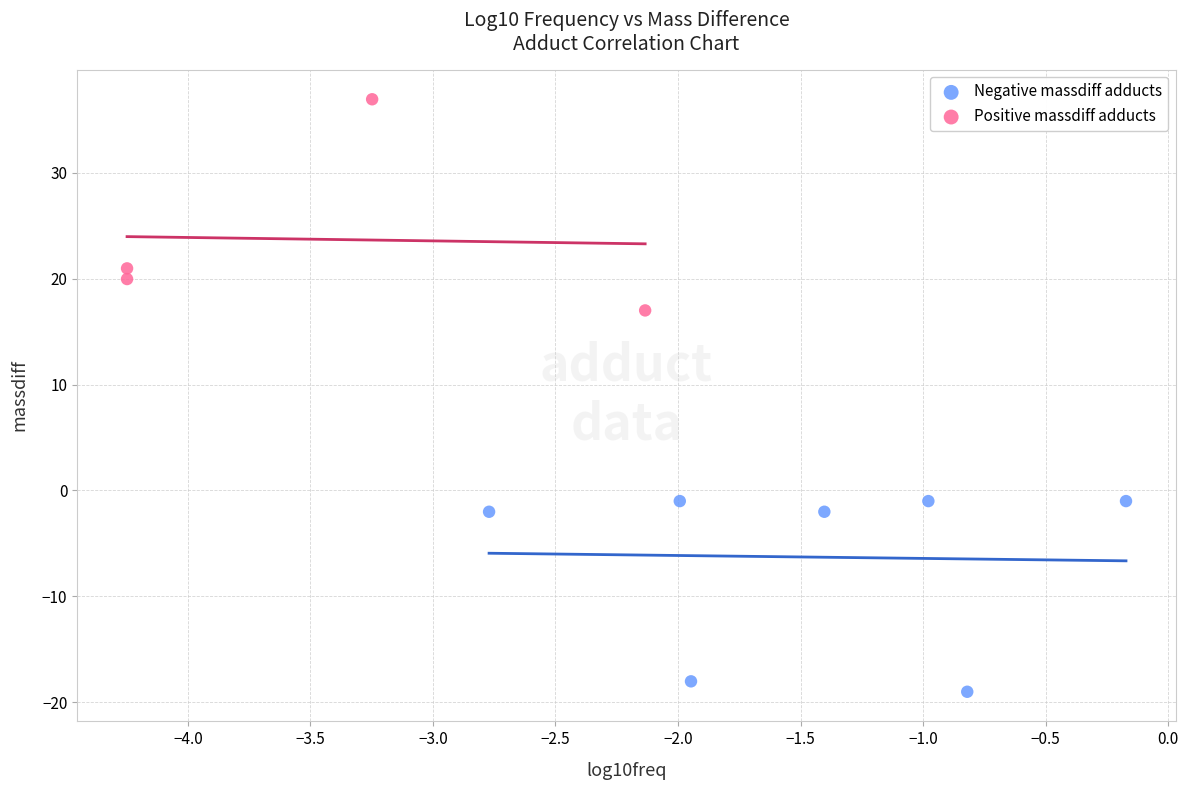

Which series contains the lowest Y value?

Negative massdiff adducts